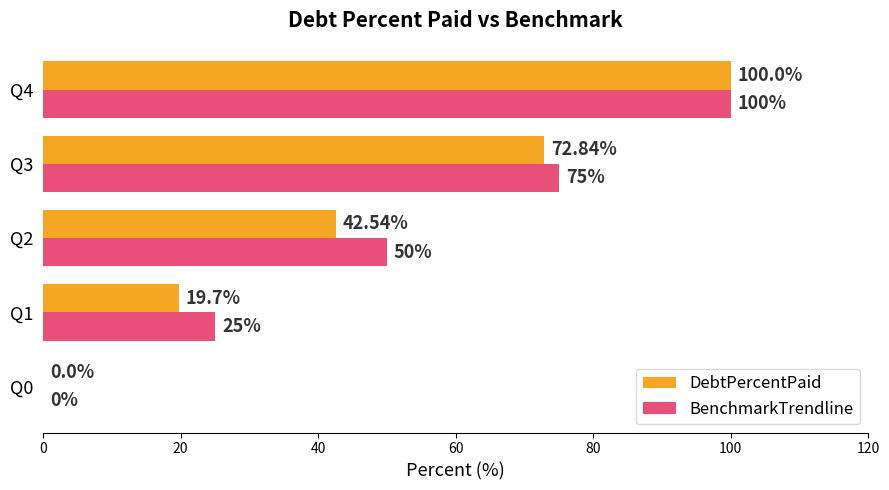

Between Q0 and Q1, which series saw the biggest shift?

BenchmarkTrendline